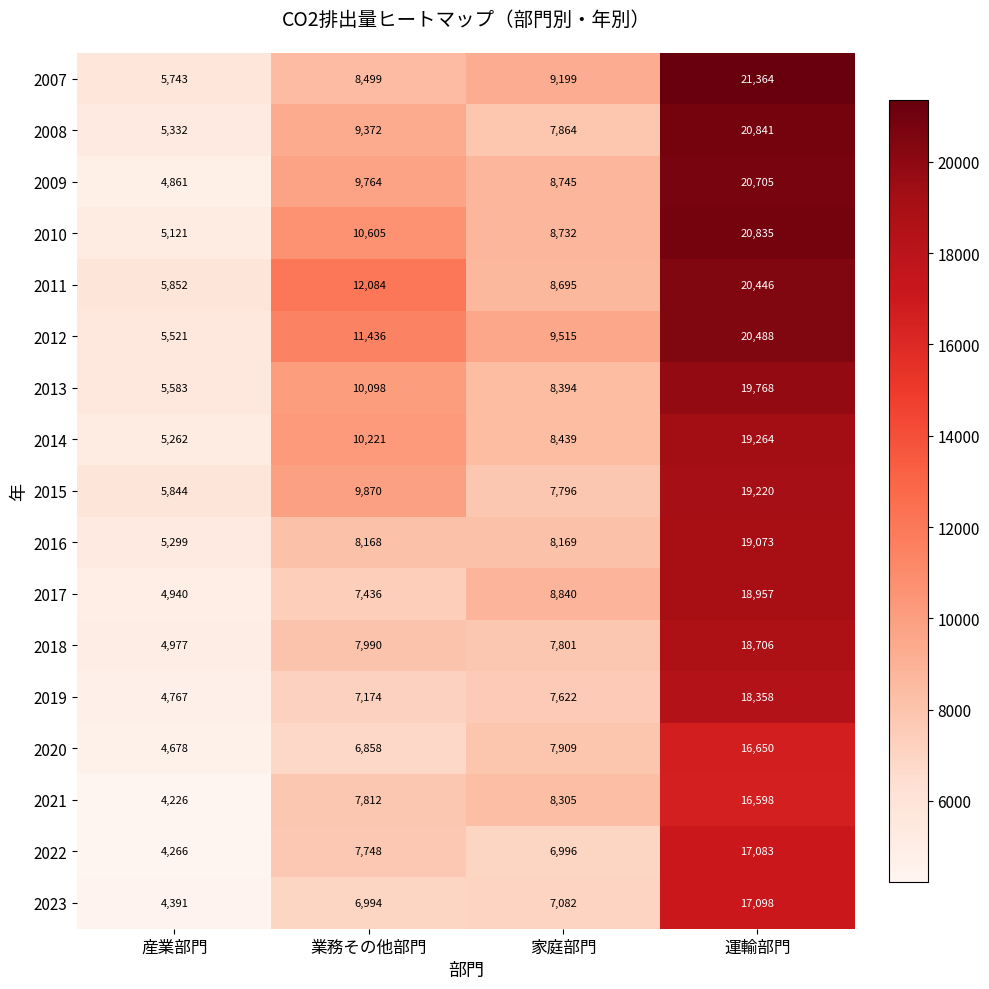

What is the spread (max minus min) of values at 業務その他部門?

5226